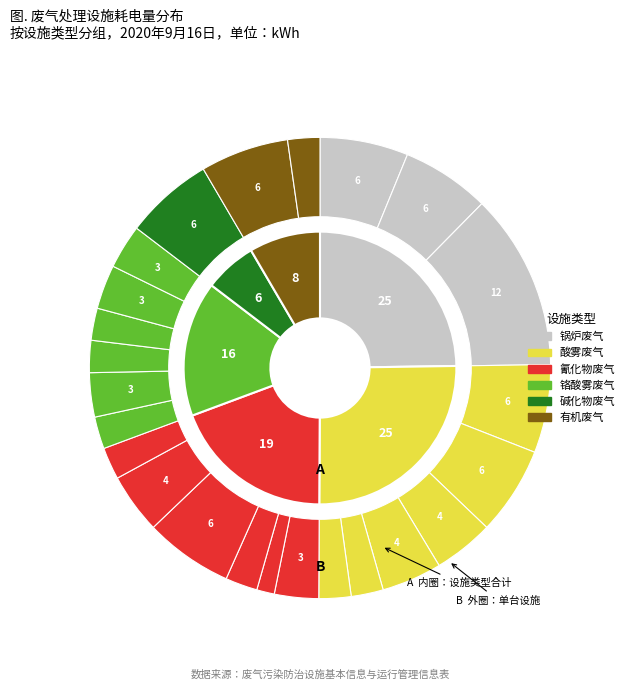

Is there a majority slice in this chart?

No